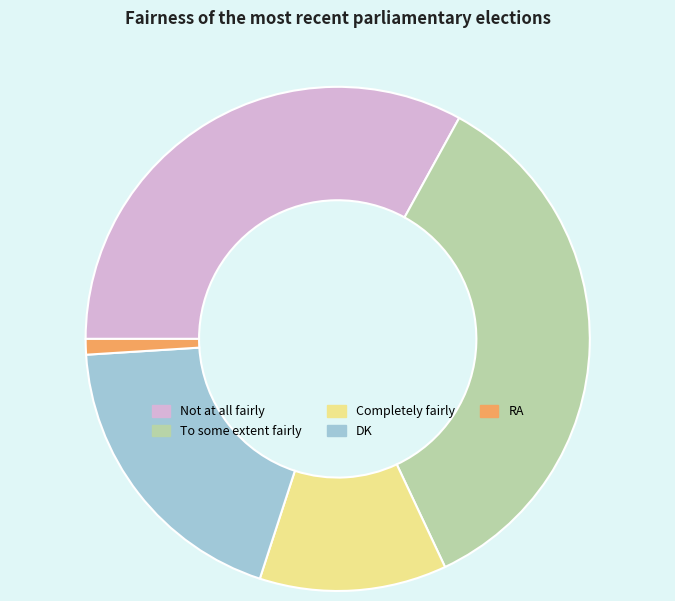

The Not at all fairly slice represents 22% of the pie. True or false?

False